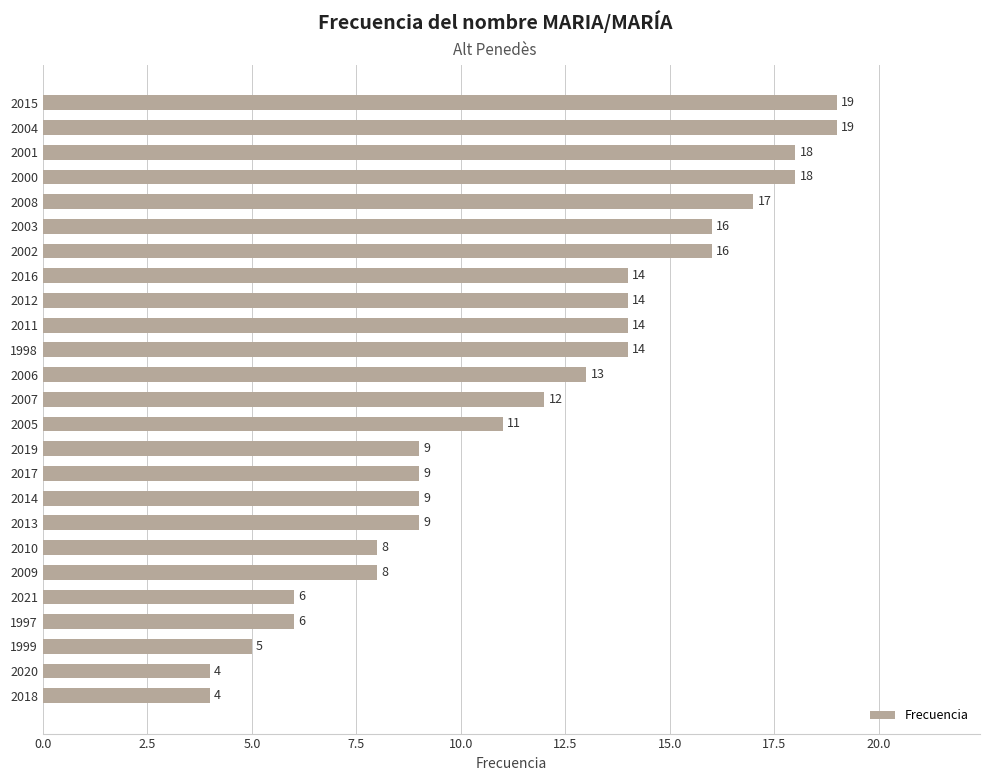

Are the bars grouped side by side (vs. stacked)?

No